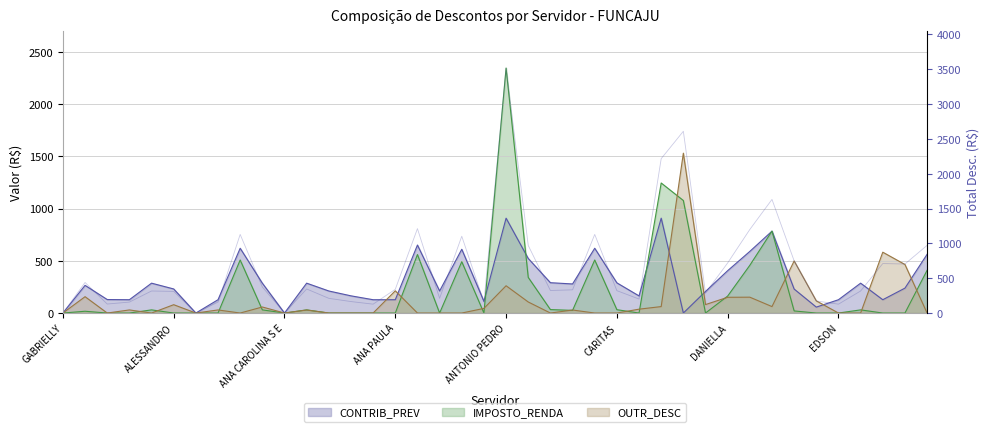

What is the label of the 21st point from the right?

ANNE